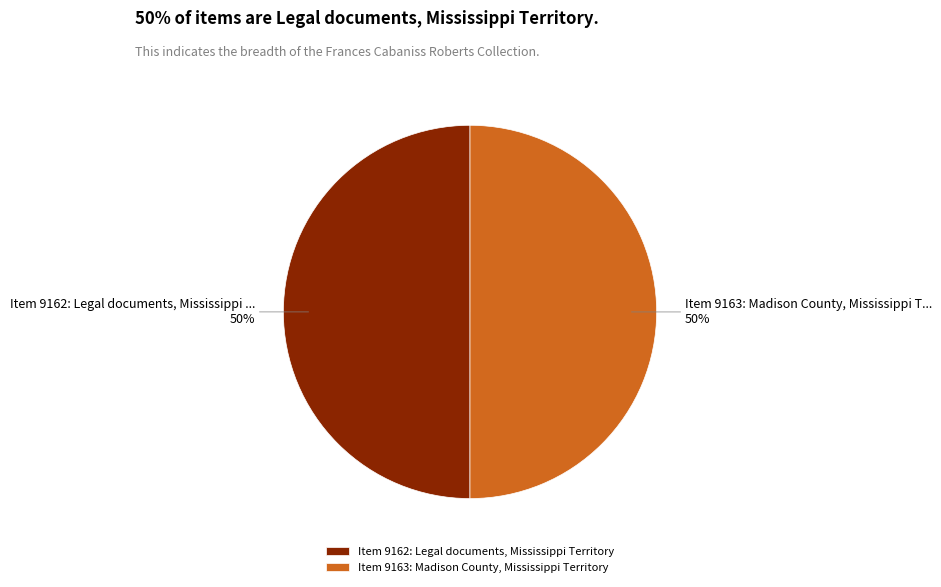

The Item 9163: Madison County, Mississippi Territory slice represents 50% of the pie. True or false?

True